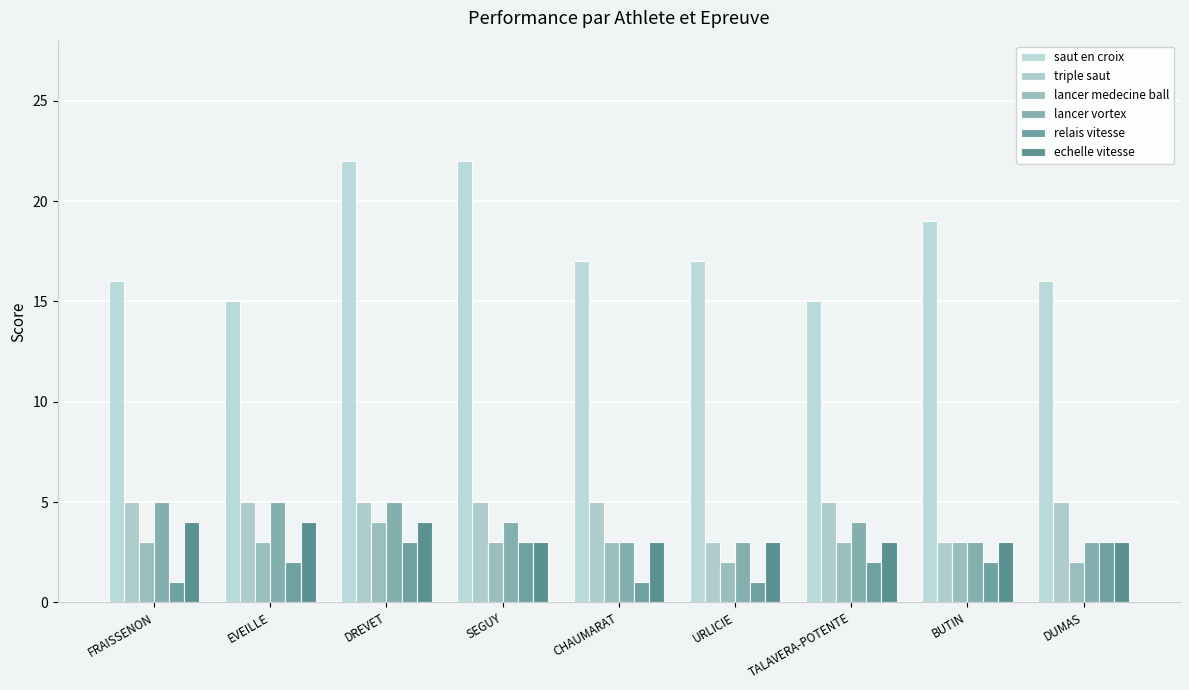

At which label does echelle vitesse reach its peak?

FRAISSENON